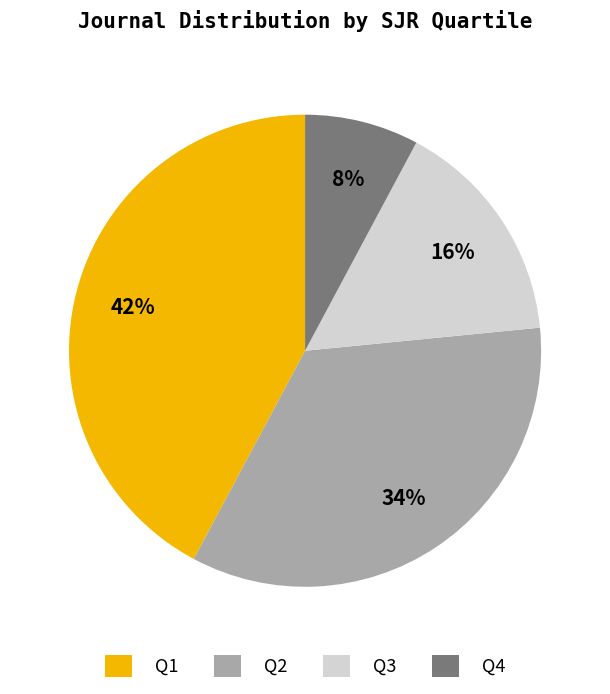

Count the number of slices in the pie.

4